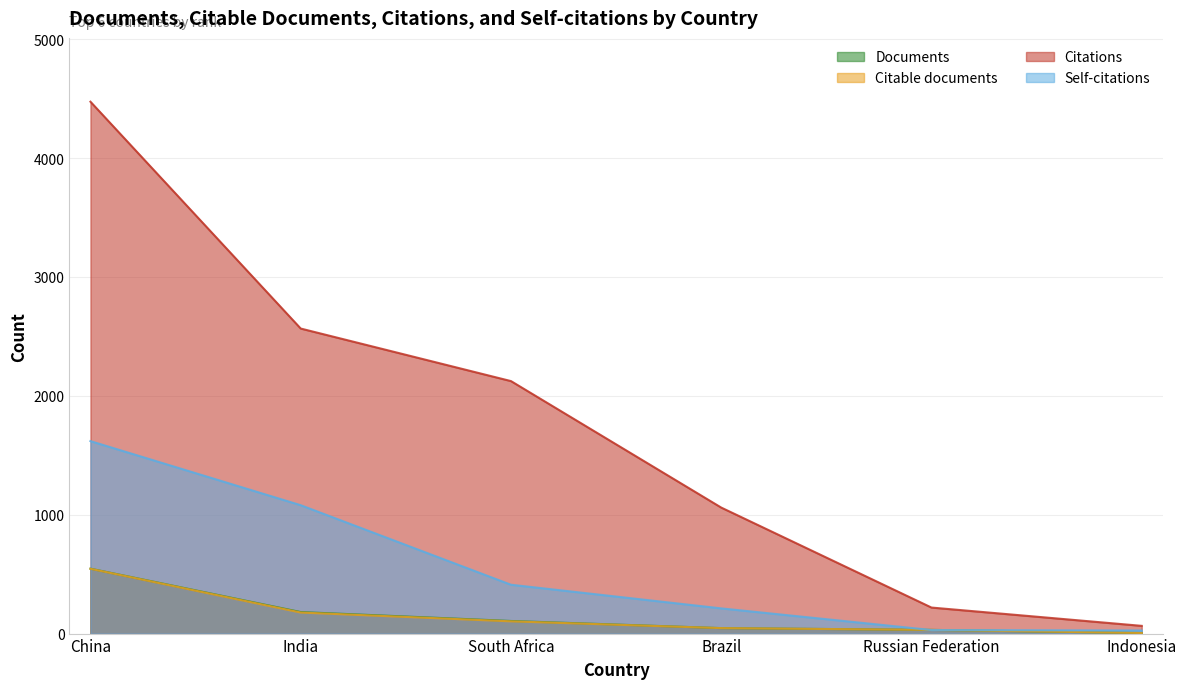

Which category has the lowest value in the Citable documents series?

Indonesia